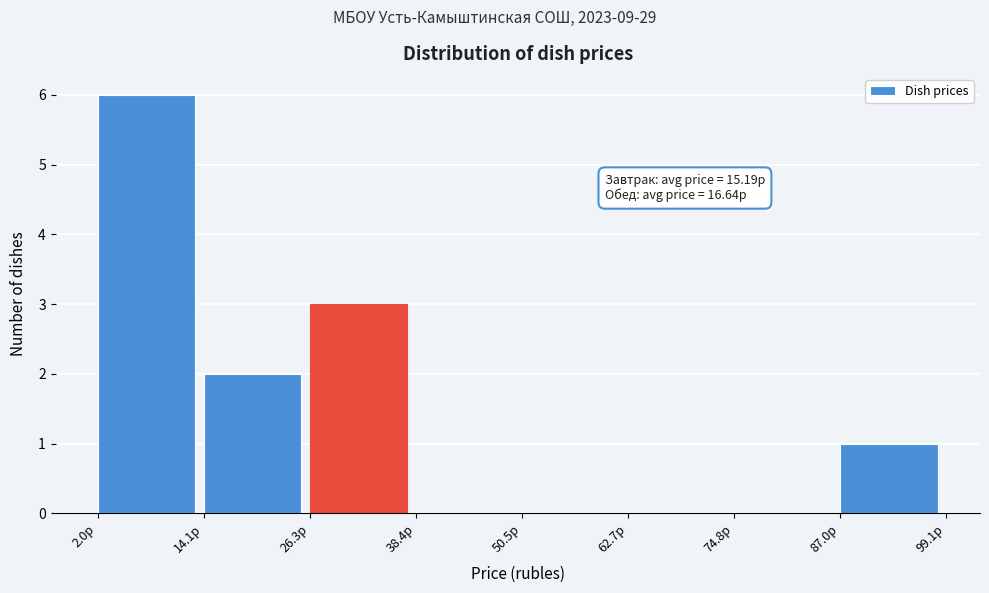

Over which range of the x-axis is the bar tallest?

2 to 14